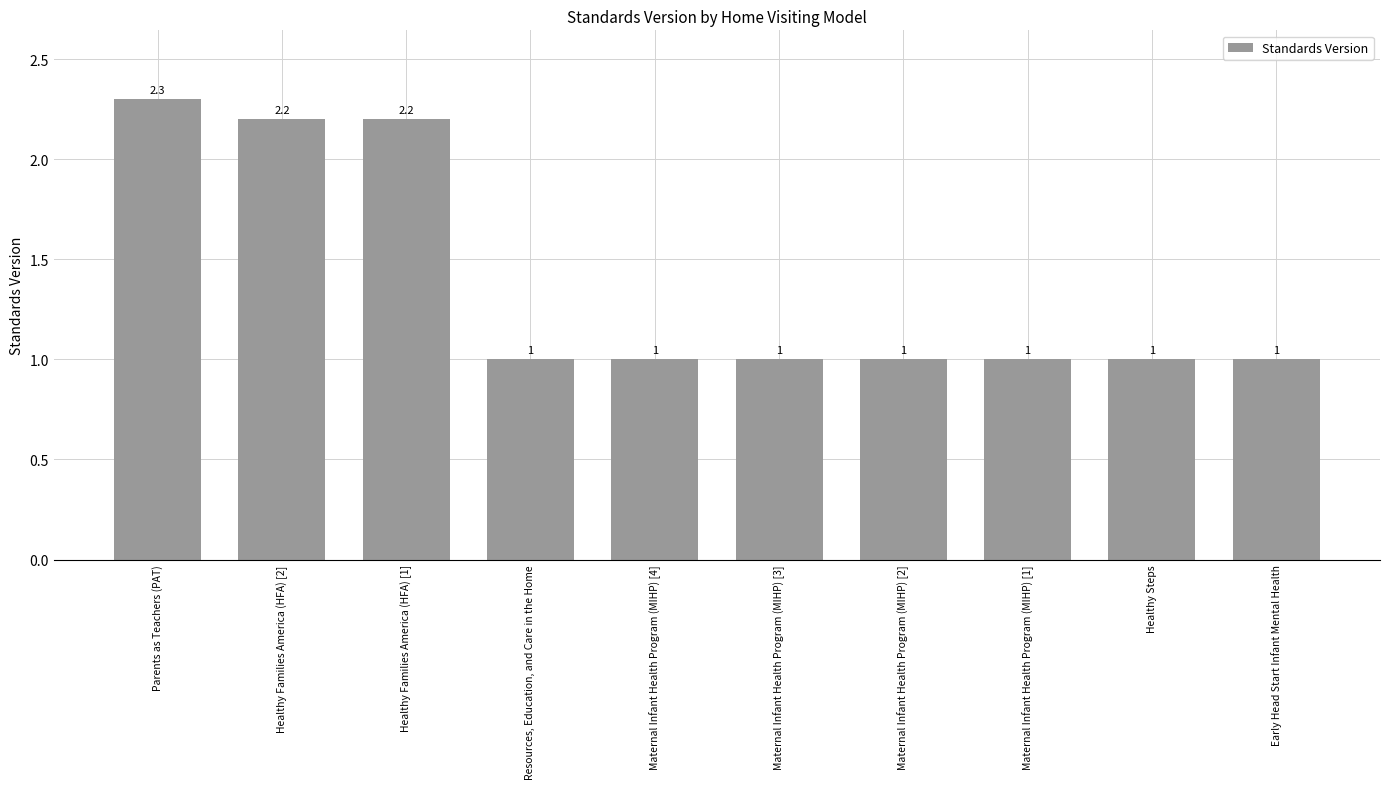

What is the approximate value at Maternal Infant Health Program (MIHP) [2]?

1.0